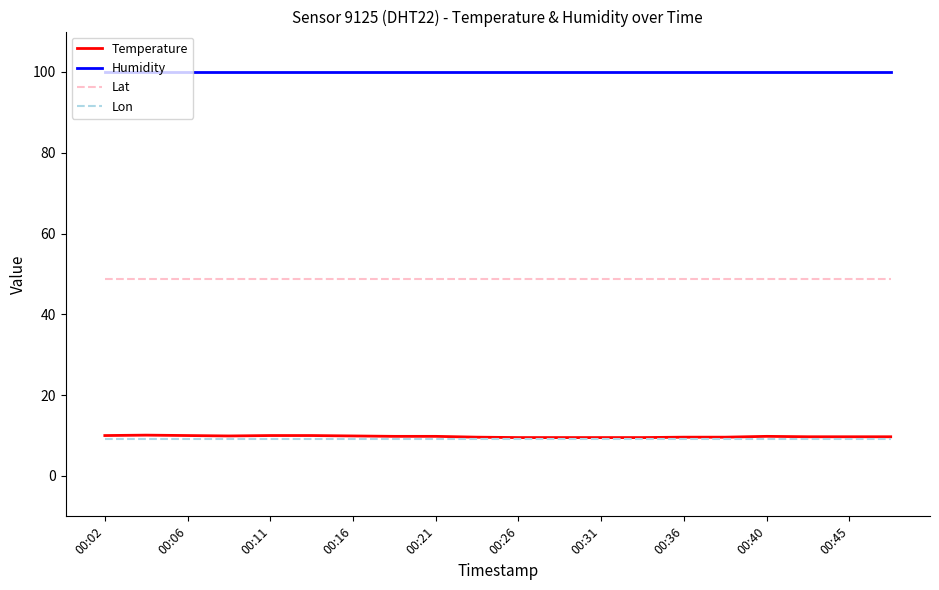

True or false: Humidity and Lon intersect in this chart.

False